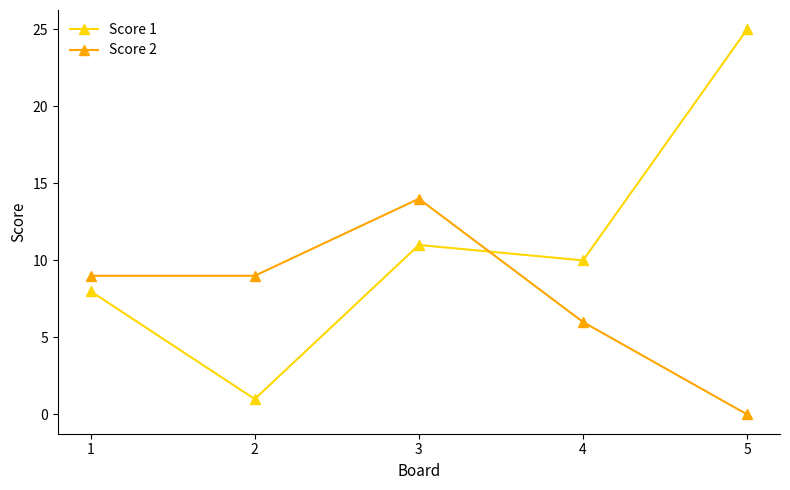

Which series has the largest total across all categories?

Score 1